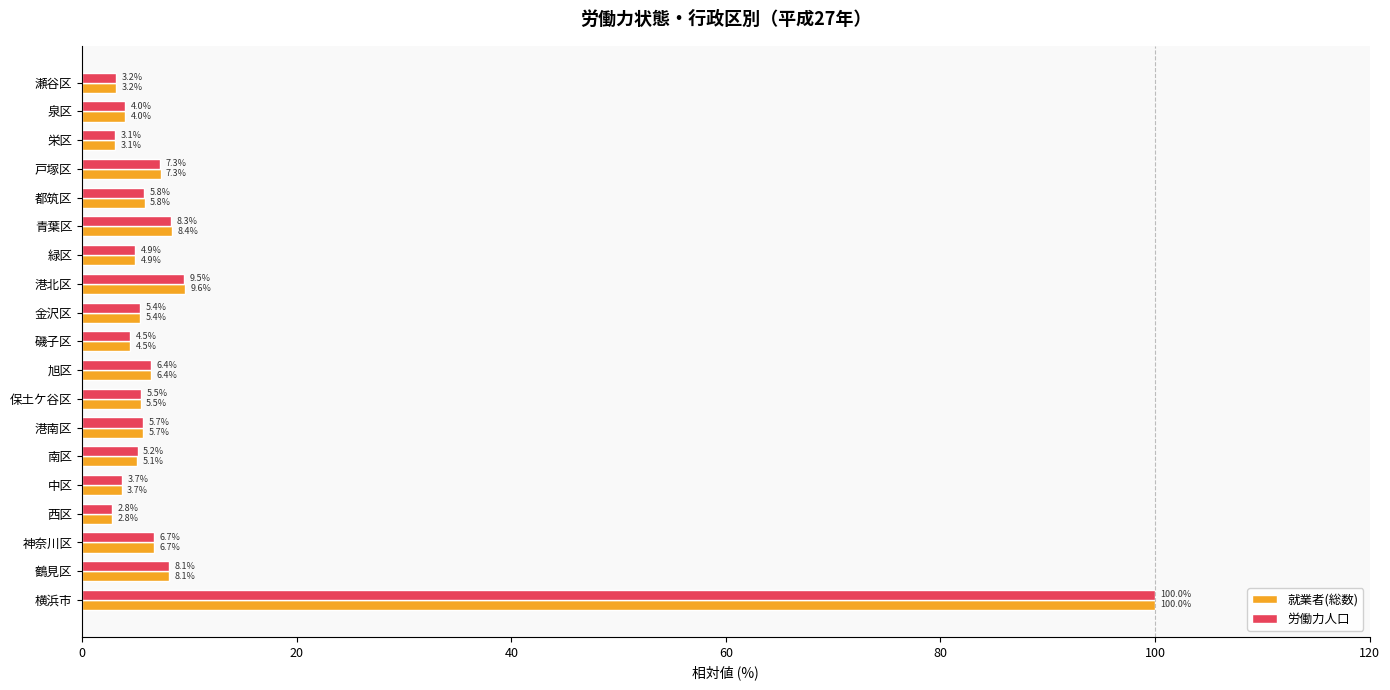

What are all the series names shown in the legend?

就業者(総数), 労働力人口